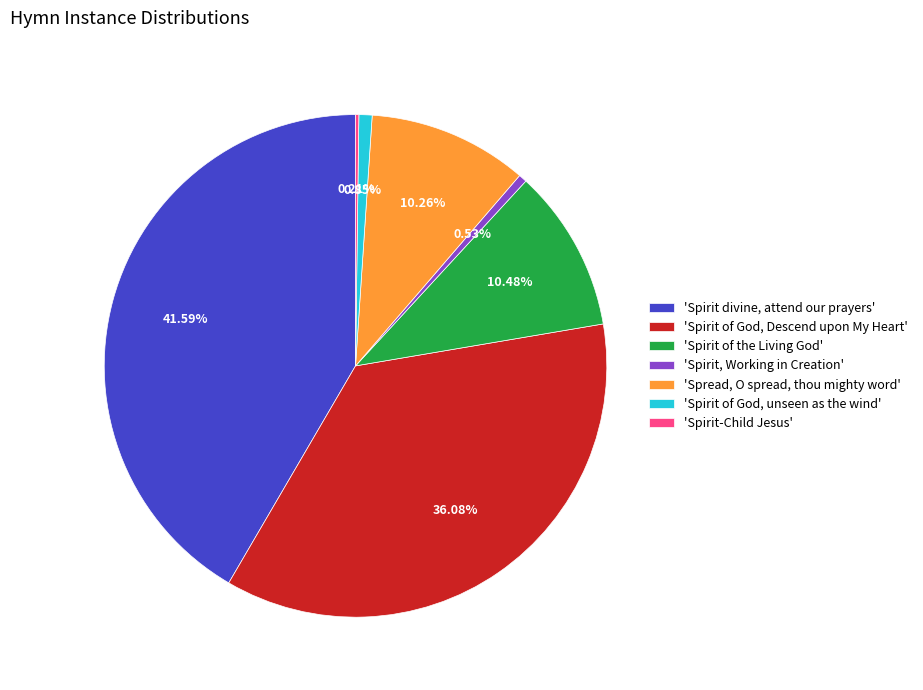

Does 'Spread, O spread, thou mighty word' account for over 50% of the chart?

No